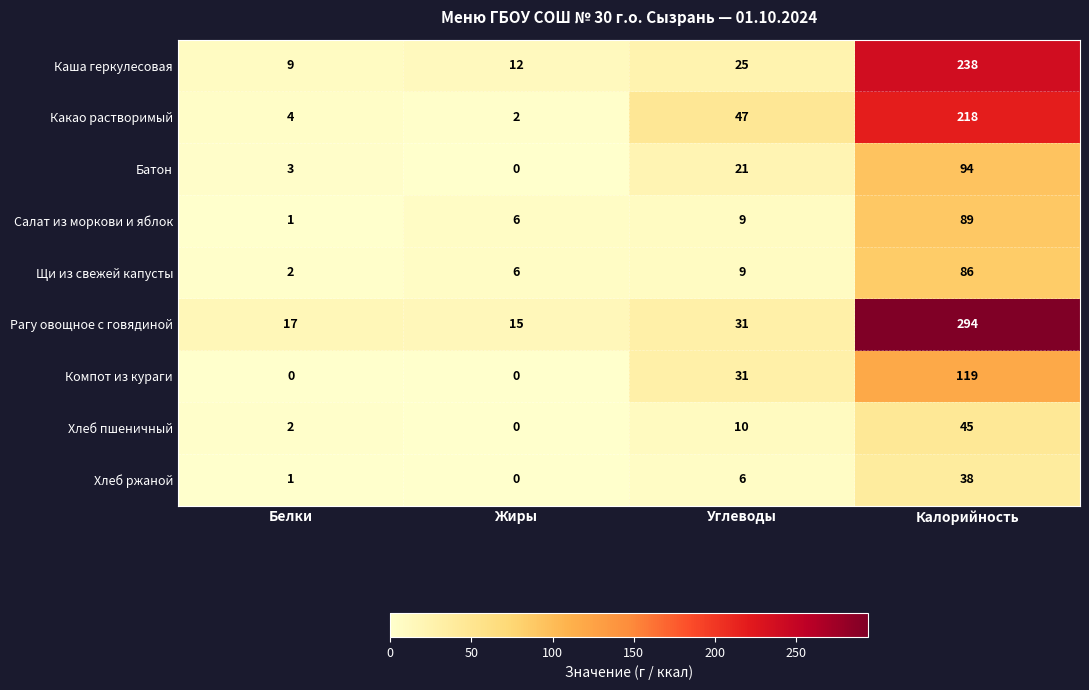

What value does the Каша геркулесовая series have at Калорийность?

238